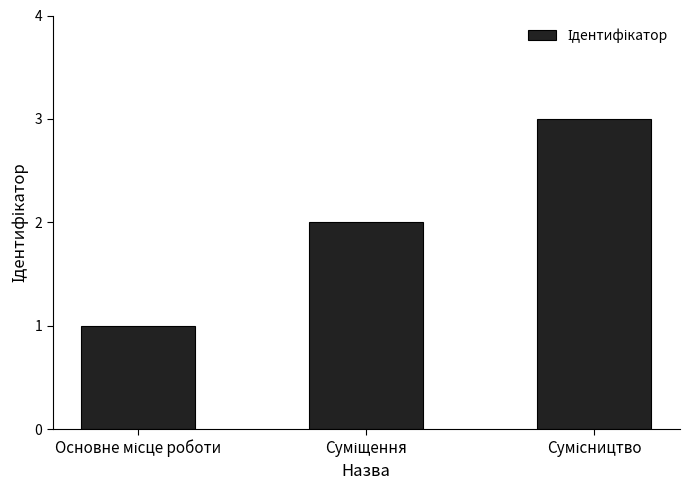

What is the maximum value shown in the chart?

3